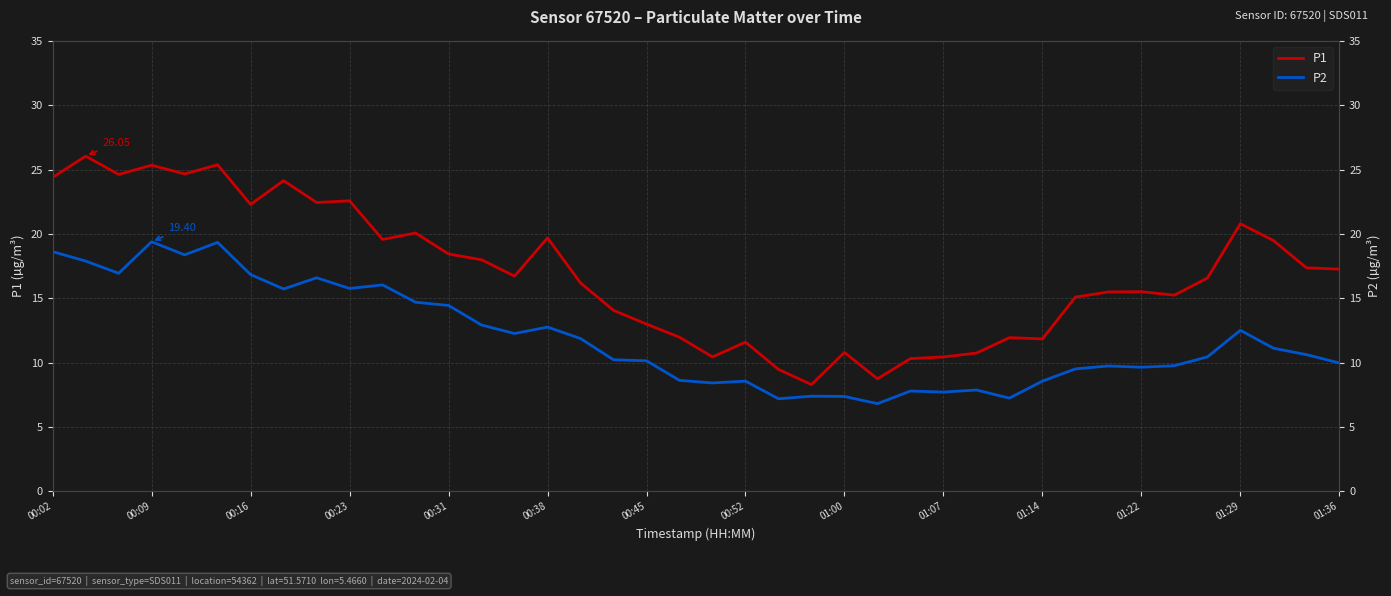

How many lines are shown in the chart?

2